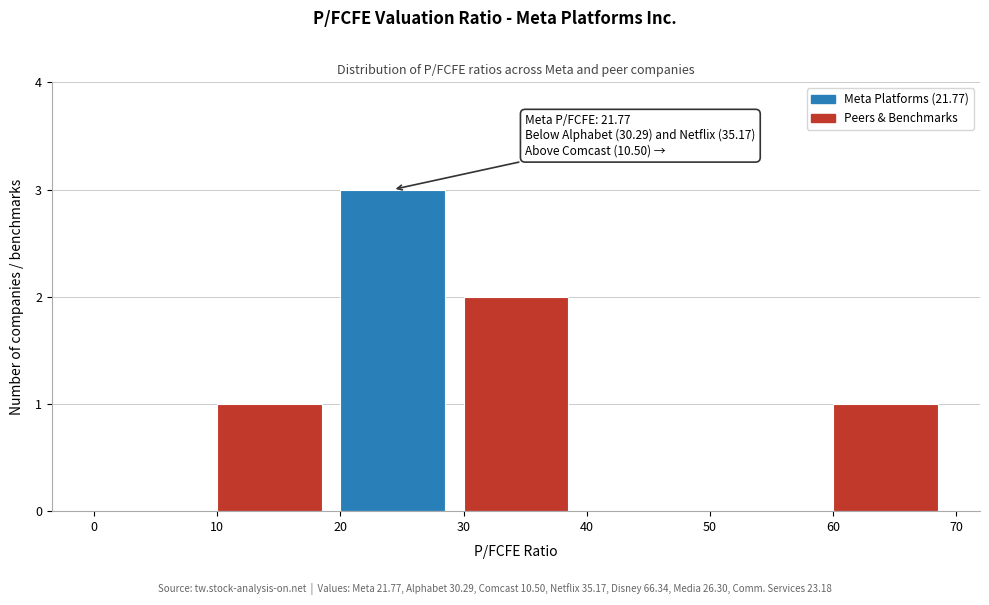

Over which range of the x-axis is the bar tallest?

20 to 30